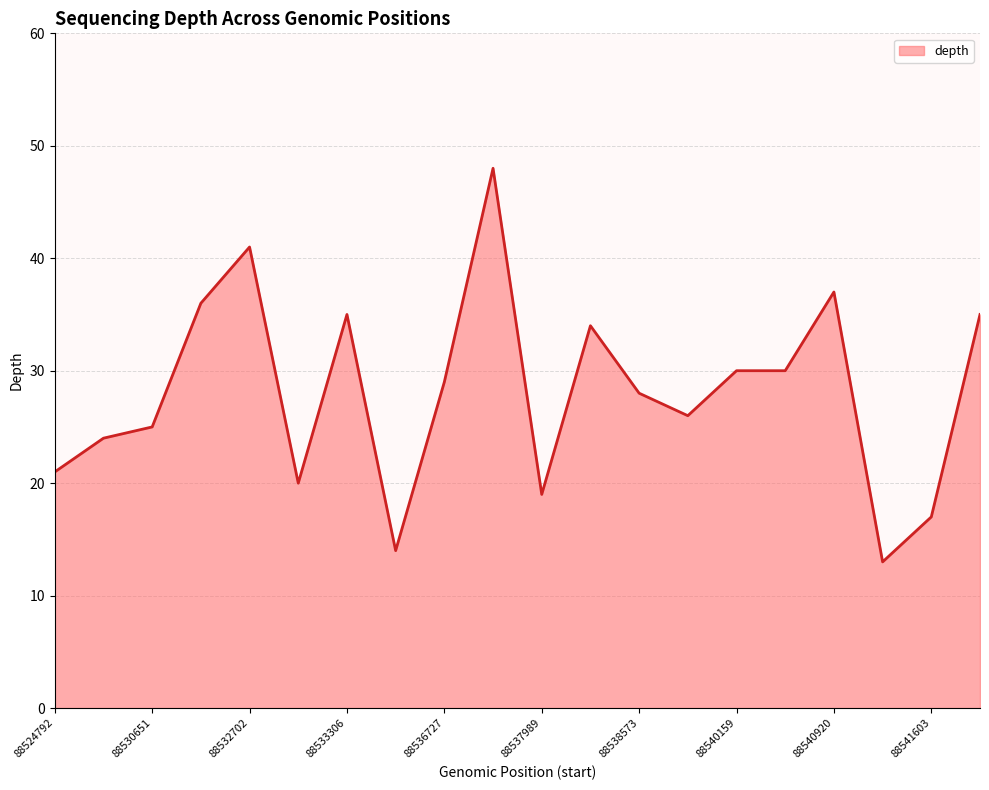

Count the number of categories in the chart.

20